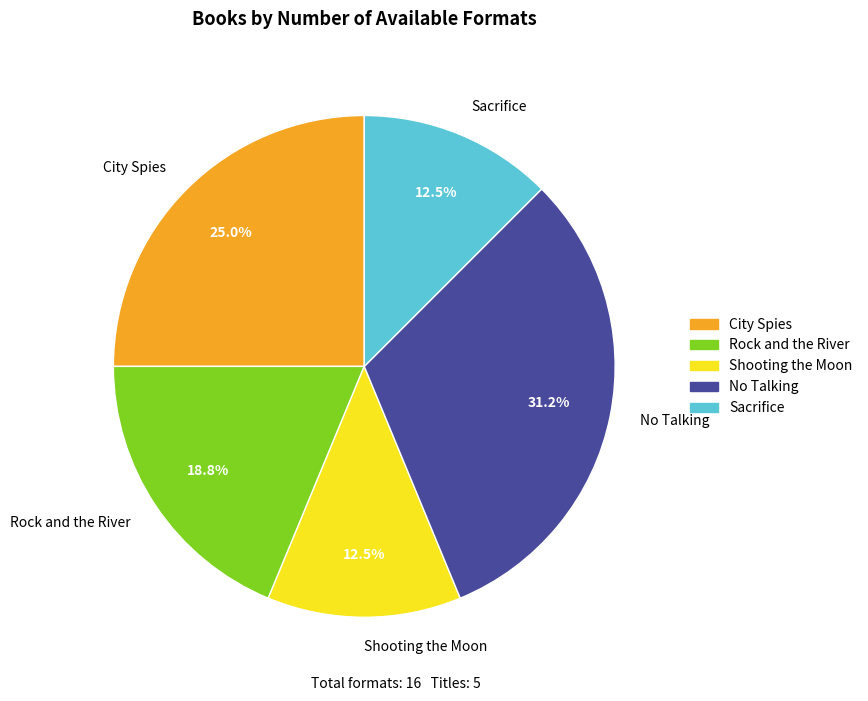

To the nearest percent, what is the average slice percentage?

20%